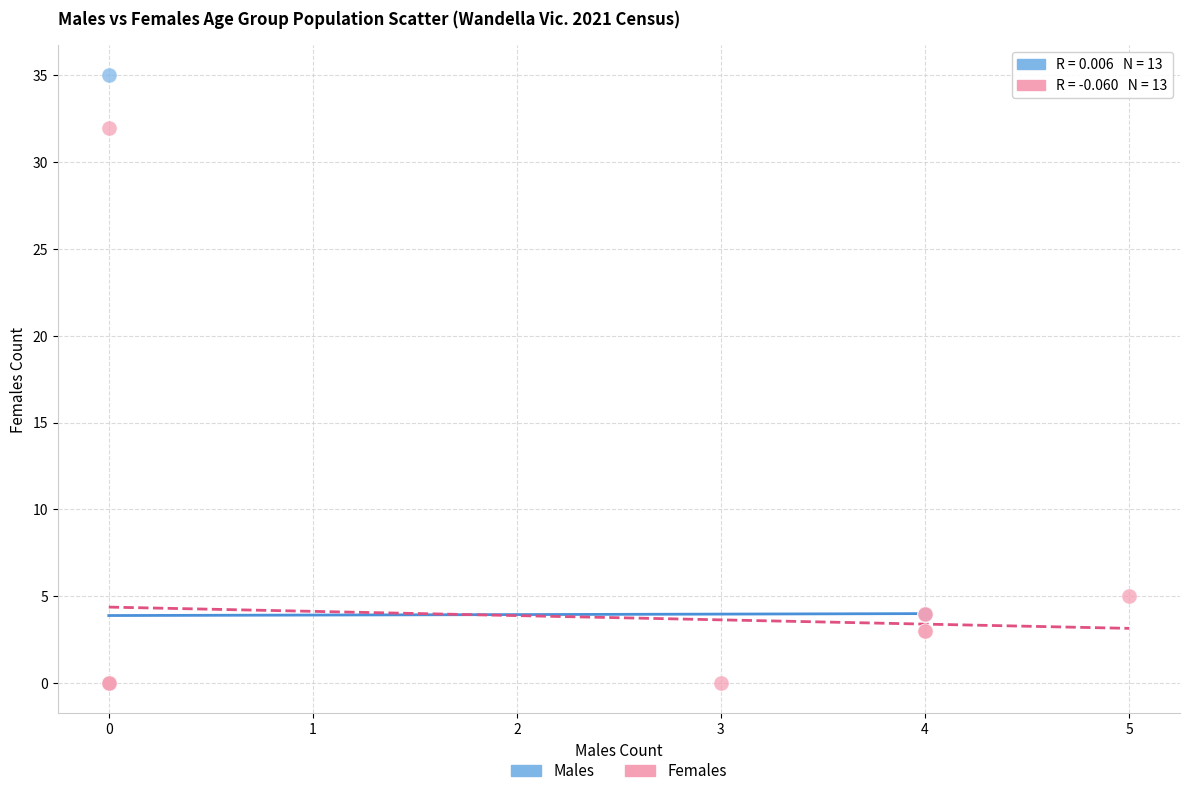

Which series has the largest Y range (max minus min)?

Males